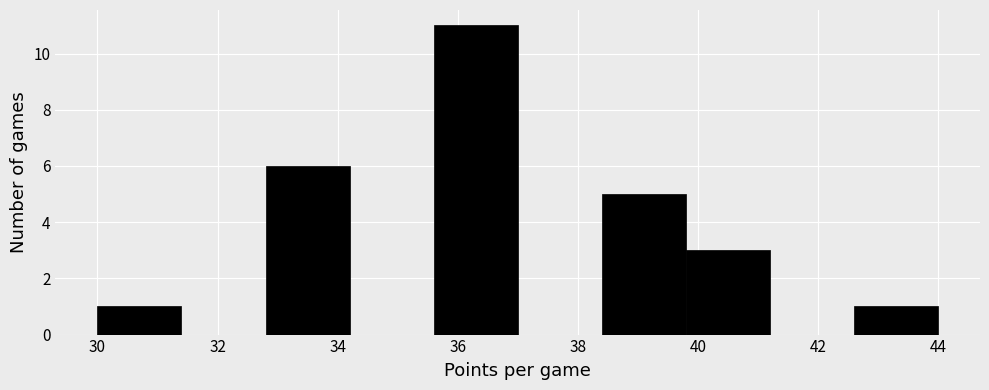

Reading left to right, transcribe this chart: for each bar, give the range it covers on the x-axis and its height. The values are not printed on the chart, so give them approximately, as read against the axis.

30.0 to 31.4: 1
31.4 to 32.8: 0
32.8 to 34.2: 6
34.2 to 35.6: 0
35.6 to 37.0: 11
37.0 to 38.4: 0
38.4 to 39.8: 5
39.8 to 41.2: 3
41.2 to 42.6: 0
42.6 to 44.0: 1